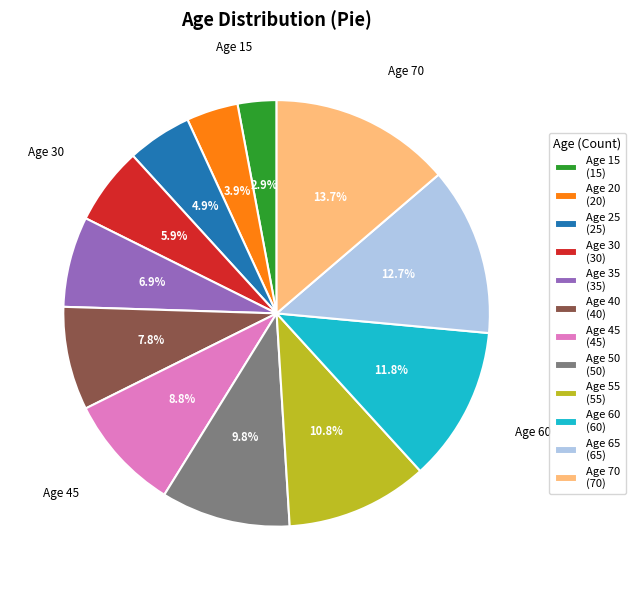

Approximately how many times larger is the value at Age 45 compared to Age 65?

0.7